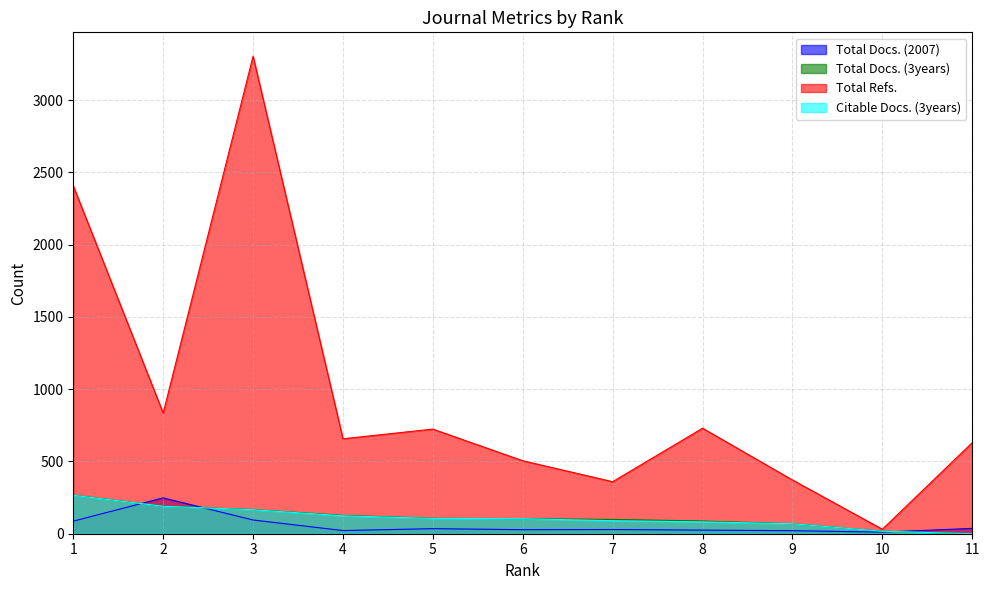

What is the value of the Citable Docs. (3years) point at the 7th from the left?

90